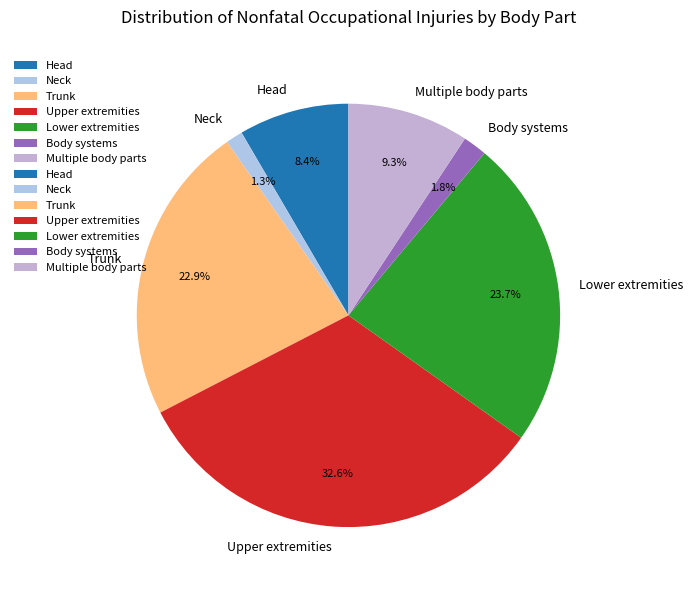

The Trunk slice represents 23% of the pie. True or false?

True